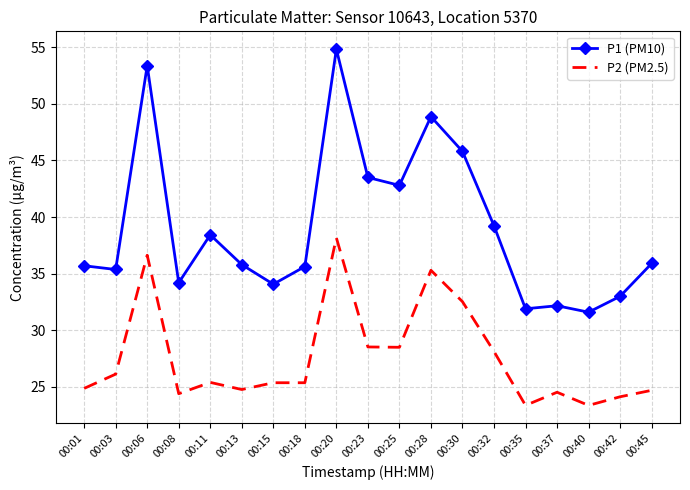

What is the sum of the P1 (PM10) values at 00:15 and 00:01?

69.8